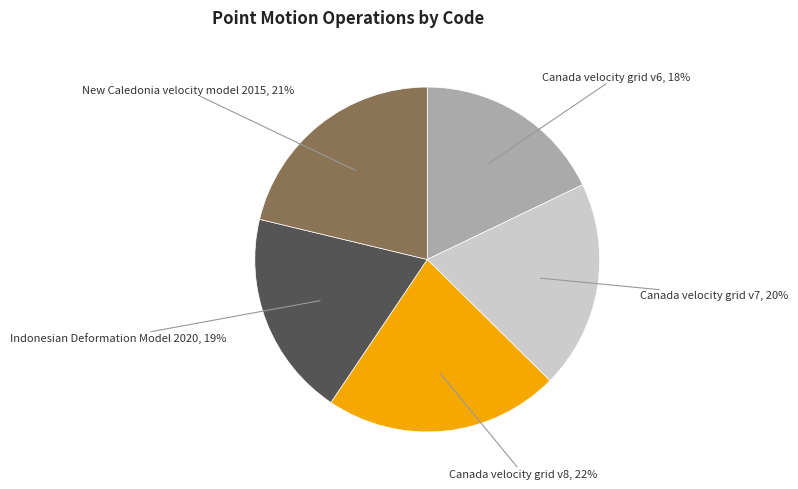

How many segments does this pie chart have?

5